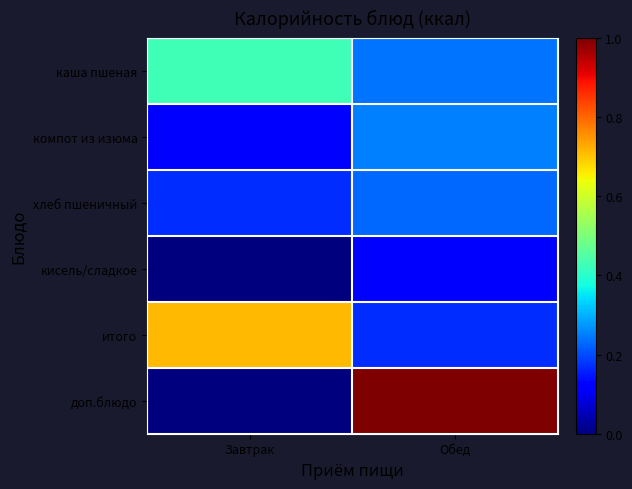

How many categories are shown in the chart?

2